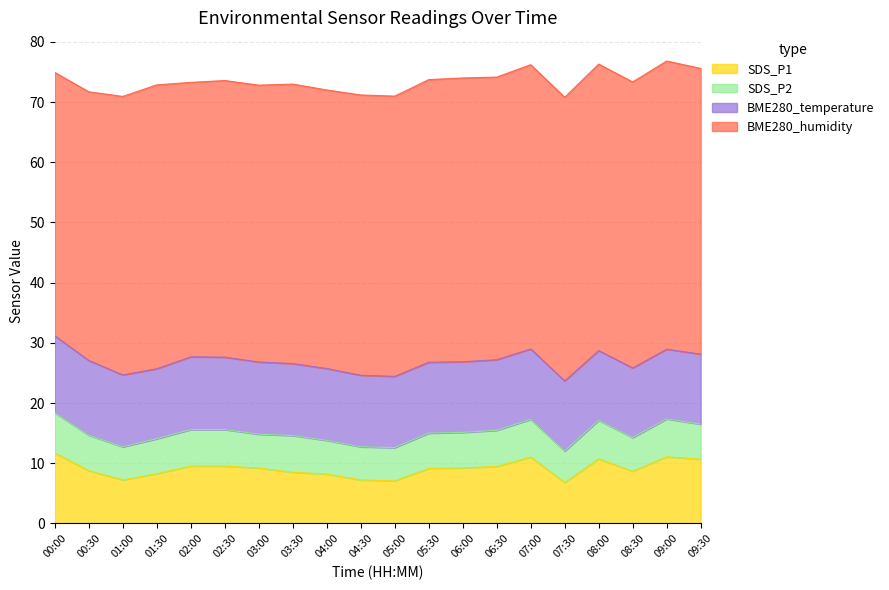

At which label does BME280_humidity reach its minimum?

00:00